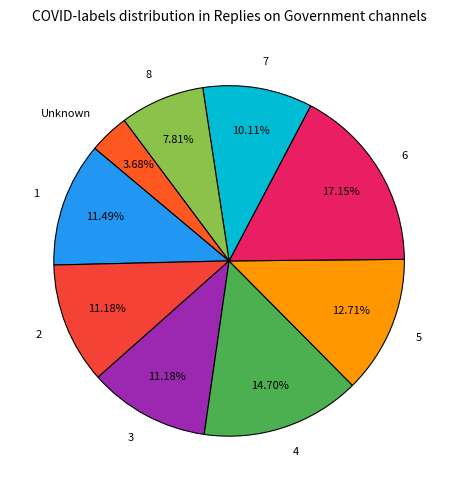

Approximately how many times larger is the value at 1 compared to 5?

0.9